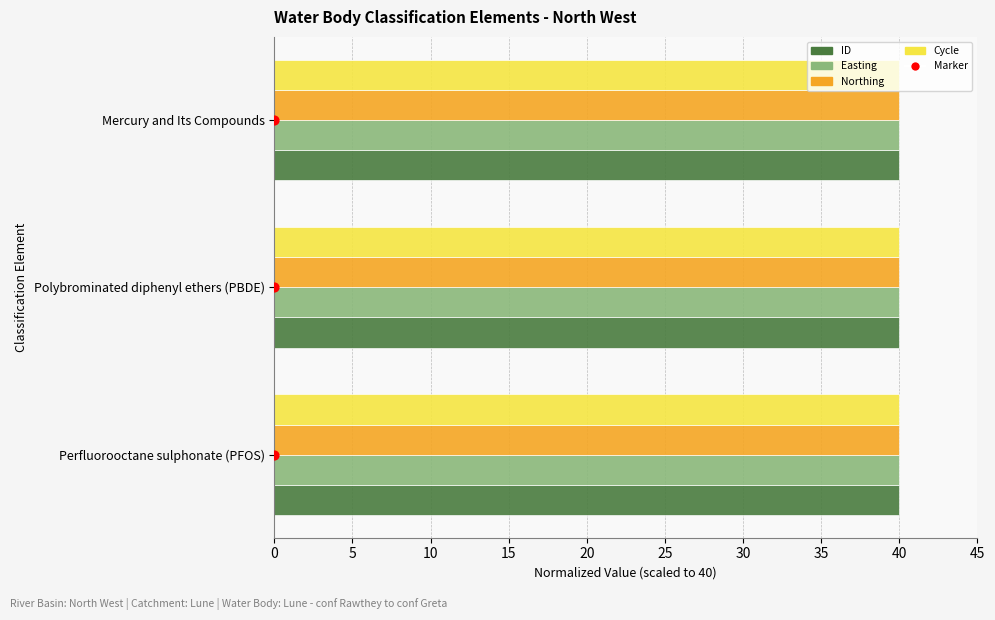

At how many categories does at least one series exceed 20?

3